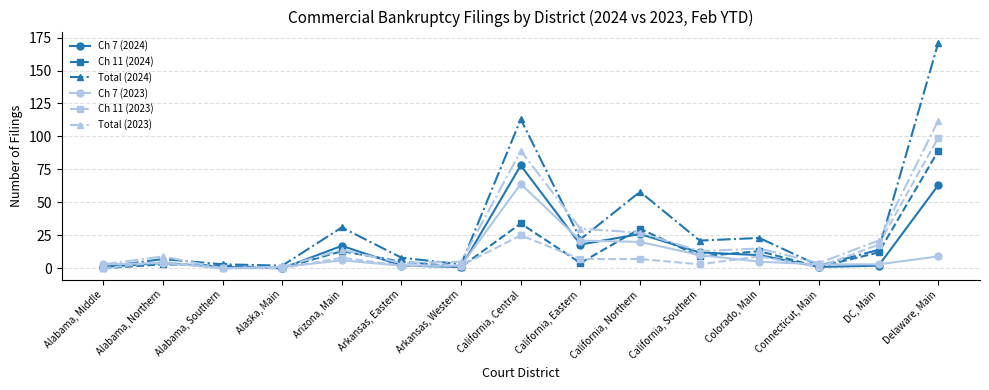

In Ch 7 (2024), how many points are higher than both neighbors (excluding endpoints)?

4